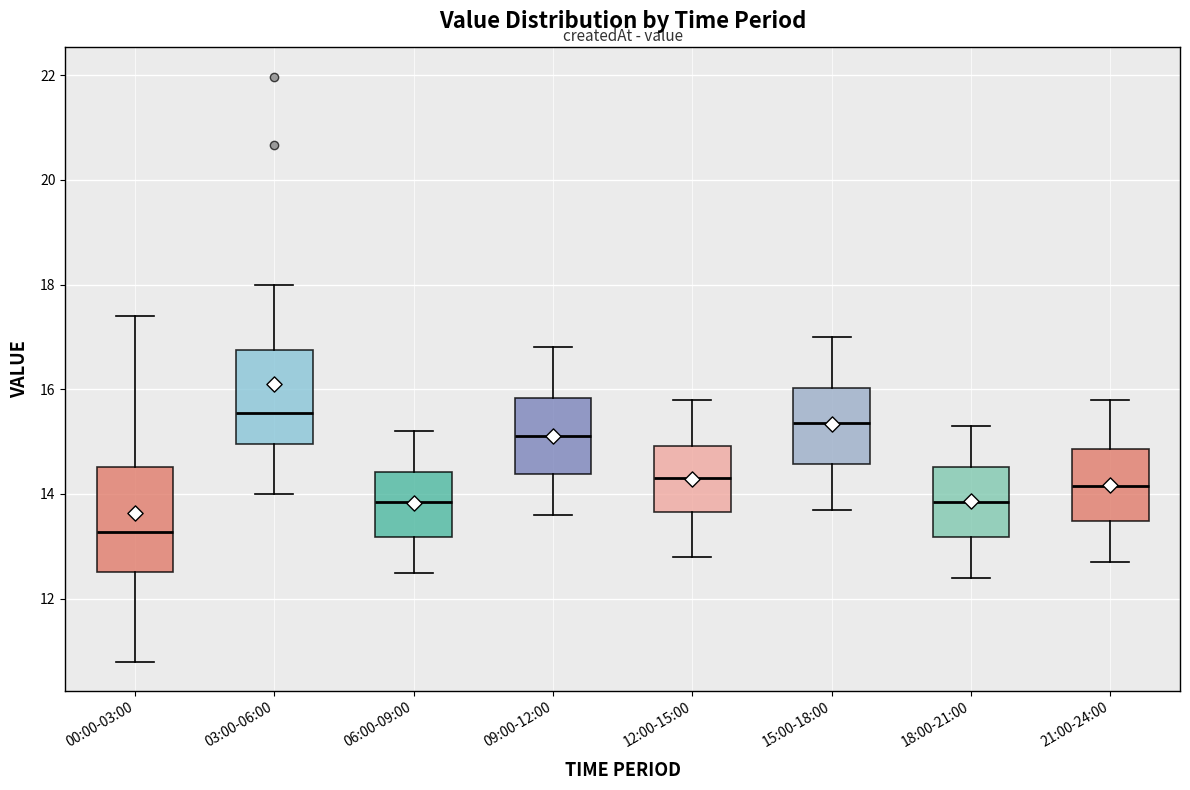

Reading left to right, transcribe this box plot: for each box, give where its median line is, the range the box spans, and where its two whiskers end, as read against the y-axis. The values are not printed on the chart, so give them approximately, as read against the axis.

00:00-03:00: median 13.2, box 12.6 to 14.6, whiskers 10.8 to 17.4
03:00-06:00: median 15.6, box 15.0 to 16.8, whiskers 14.0 to 18.0
06:00-09:00: median 13.8, box 13.2 to 14.4, whiskers 12.6 to 15.2
09:00-12:00: median 15.2, box 14.4 to 15.8, whiskers 13.6 to 16.8
12:00-15:00: median 14.4, box 13.6 to 15.0, whiskers 12.8 to 15.8
15:00-18:00: median 15.4, box 14.6 to 16.0, whiskers 13.8 to 17.0
18:00-21:00: median 13.8, box 13.2 to 14.6, whiskers 12.4 to 15.4
21:00-24:00: median 14.2, box 13.4 to 14.8, whiskers 12.8 to 15.8